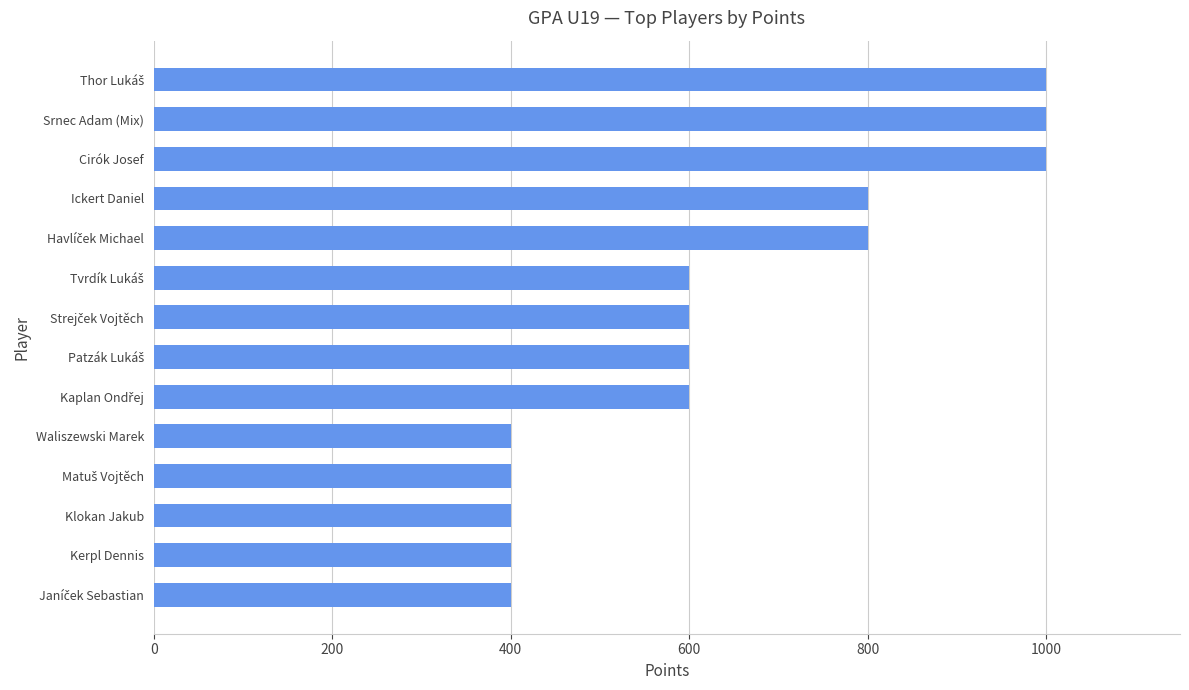

Are the bars horizontal?

Yes